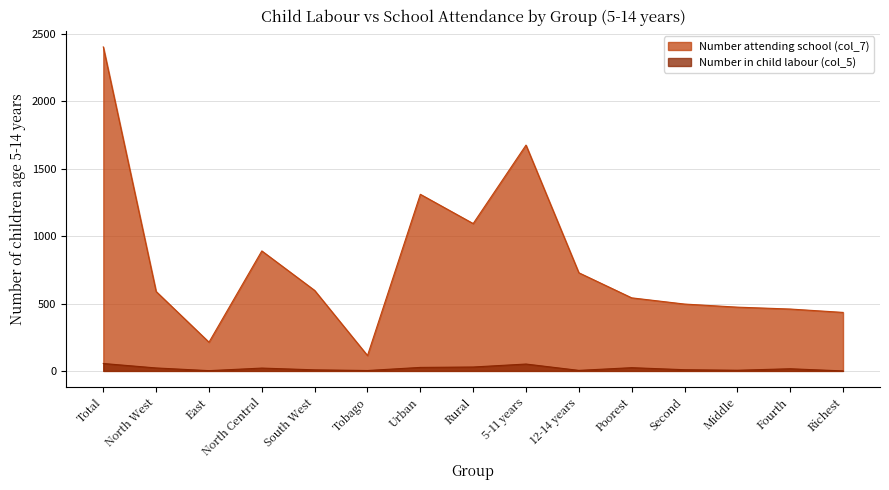

What is the difference between the highest and lowest values at 5-11 years?

1624